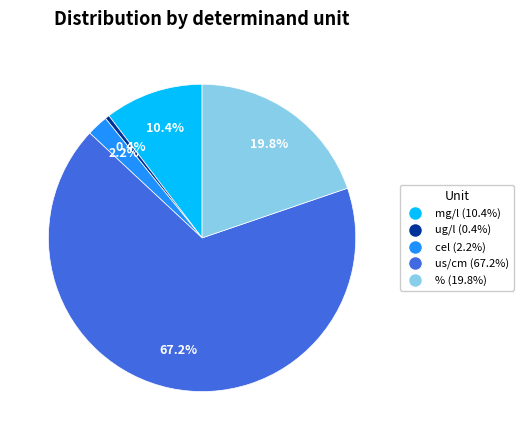

Is there a majority slice in this chart?

Yes